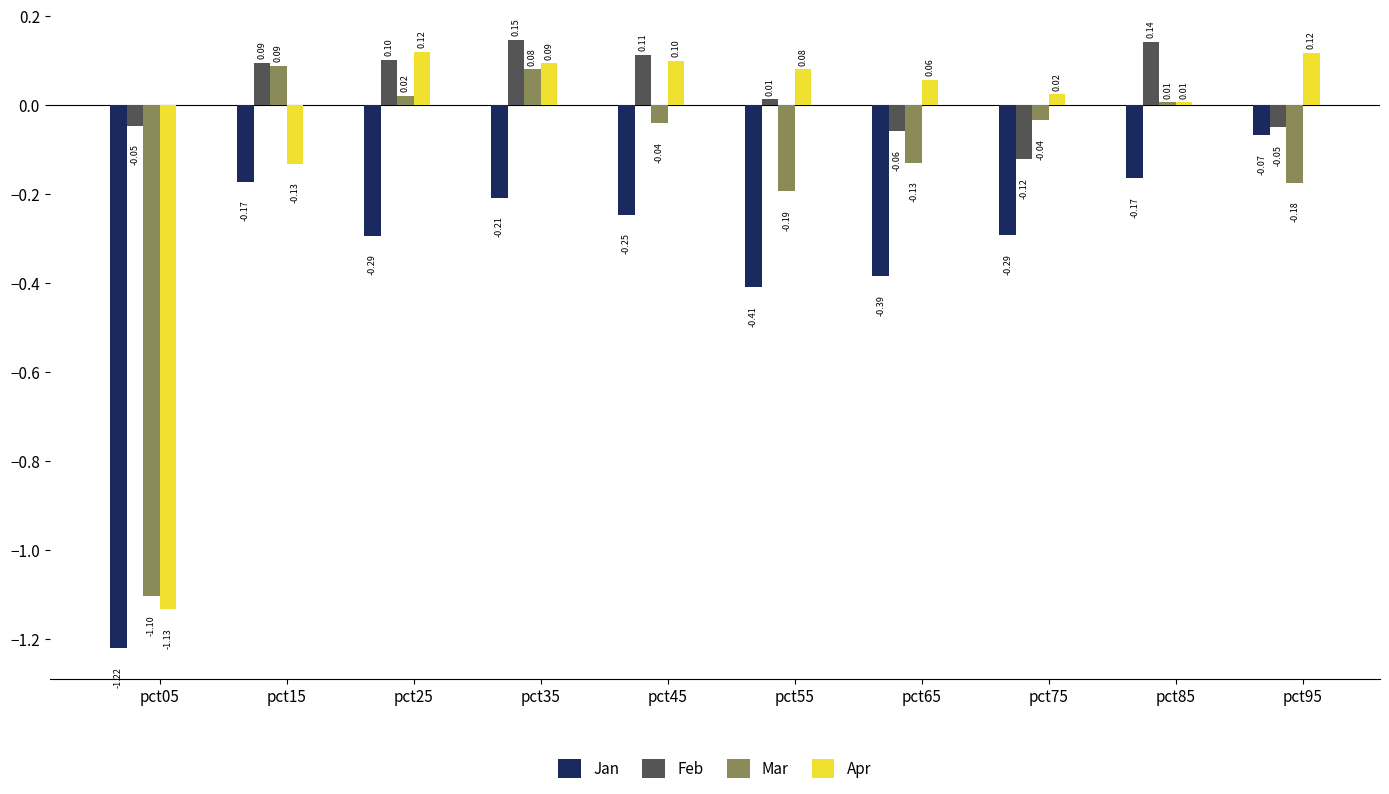

List the series in order of their overall mean, highest first.

Feb, Apr, Mar, Jan